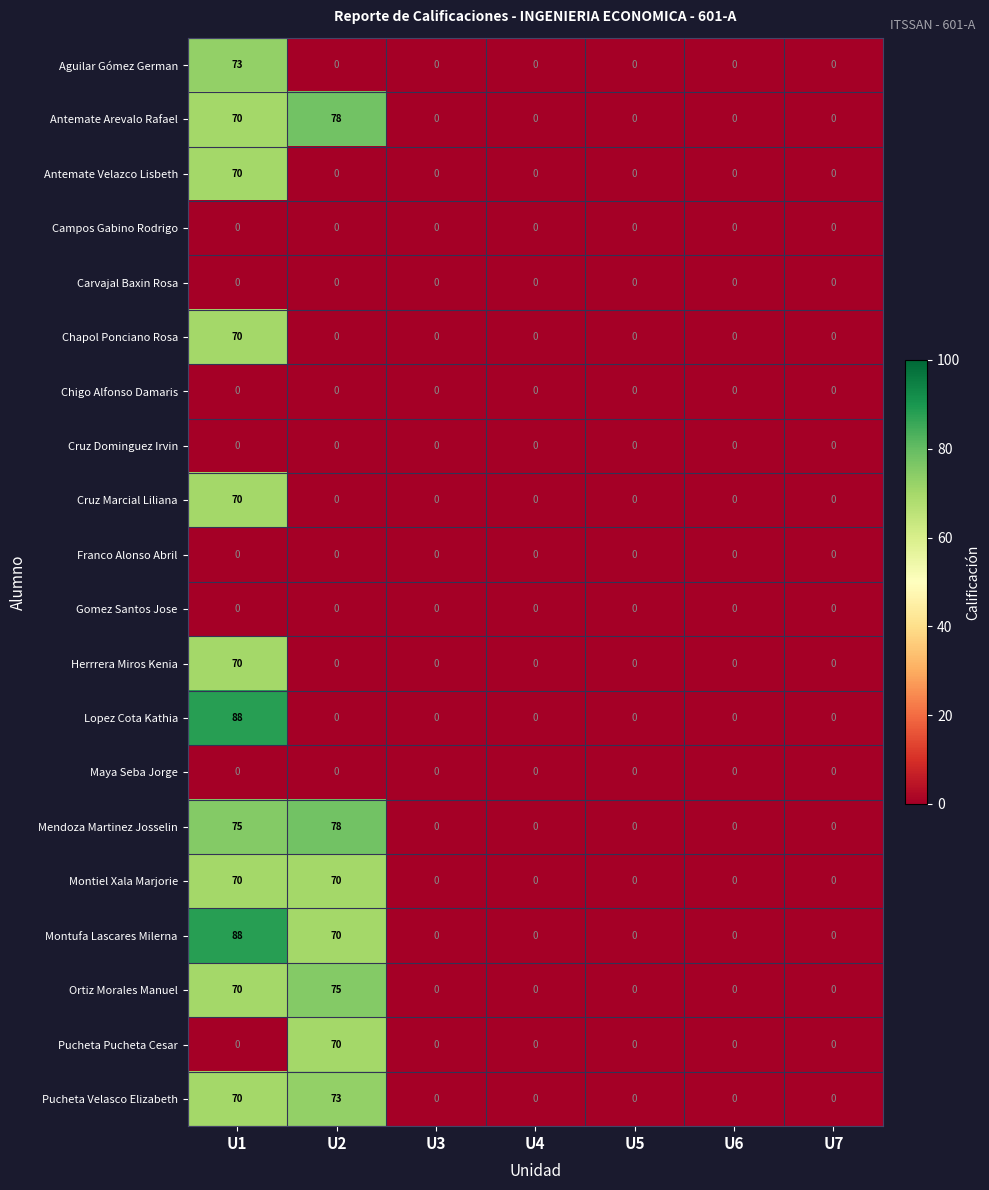

The value of Pucheta Pucheta Cesar at U5 is 0. True or false?

True